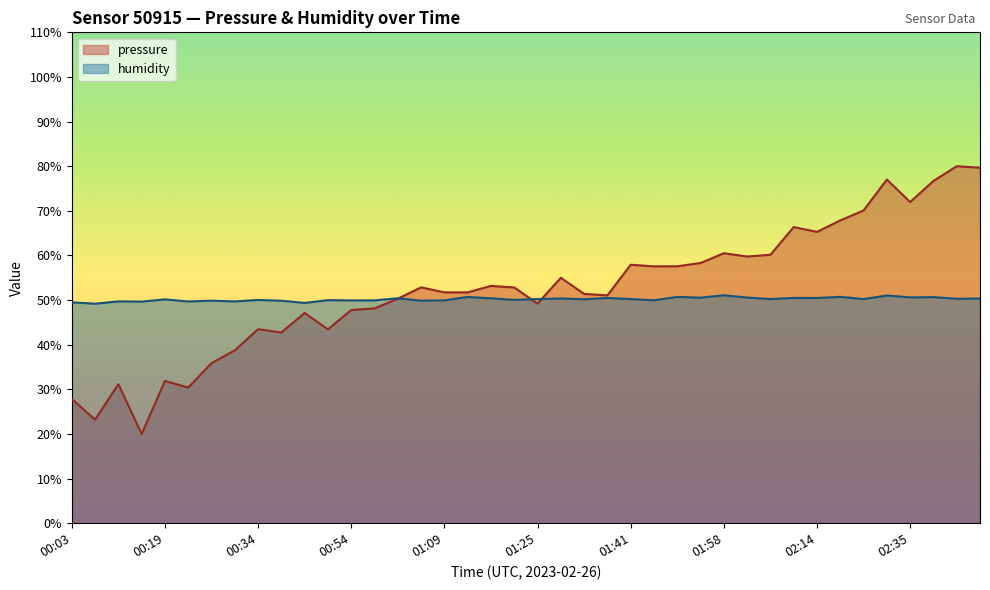

How many lines are shown in the chart?

2